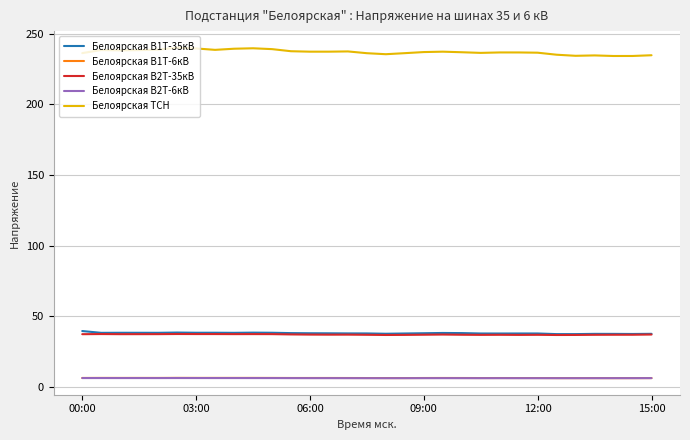

What is the minimum value for Белоярская В1Т-6кВ?

6.4